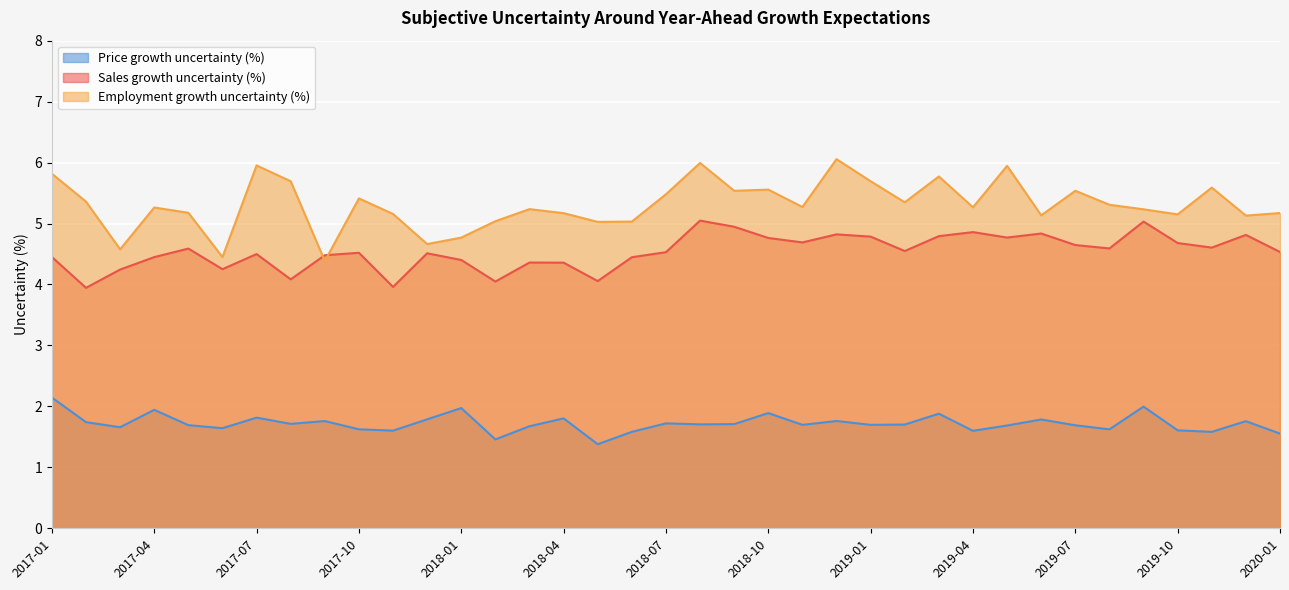

Reading left to right, transcribe all the data shown in this chart.

Sales growth uncertainty (%): 2017-01=4.5	2017-02=3.9	2017-03=4.2	2017-04=4.4	2017-05=4.6	2017-06=4.3	2017-07=4.5	2017-08=4.1	2017-09=4.5	2017-10=4.5	2017-11=4.0	2017-12=4.5	2018-01=4.4	2018-02=4.0	2018-03=4.4	2018-04=4.4	2018-05=4.1	2018-06=4.4	2018-07=4.5	2018-08=5.0	2018-09=4.9	2018-10=4.8	2018-11=4.7	2018-12=4.8	2019-01=4.8	2019-02=4.5	2019-03=4.8	2019-04=4.9	2019-05=4.8	2019-06=4.8	2019-07=4.6	2019-08=4.6	2019-09=5.0	2019-10=4.7	2019-11=4.6	2019-12=4.8	2020-01=4.5
Employment growth uncertainty (%): 2017-01=5.8	2017-02=5.4	2017-03=4.6	2017-04=5.3	2017-05=5.2	2017-06=4.5	2017-07=6.0	2017-08=5.7	2017-09=4.4	2017-10=5.4	2017-11=5.2	2017-12=4.7	2018-01=4.8	2018-02=5.0	2018-03=5.2	2018-04=5.2	2018-05=5.0	2018-06=5.0	2018-07=5.5	2018-08=6.0	2018-09=5.5	2018-10=5.6	2018-11=5.3	2018-12=6.1	2019-01=5.7	2019-02=5.3	2019-03=5.8	2019-04=5.3	2019-05=5.9	2019-06=5.1	2019-07=5.5	2019-08=5.3	2019-09=5.2	2019-10=5.2	2019-11=5.6	2019-12=5.1	2020-01=5.2
Price growth uncertainty (%): 2017-01=2.1	2017-02=1.7	2017-03=1.7	2017-04=1.9	2017-05=1.7	2017-06=1.6	2017-07=1.8	2017-08=1.7	2017-09=1.8	2017-10=1.6	2017-11=1.6	2017-12=1.8	2018-01=2.0	2018-02=1.5	2018-03=1.7	2018-04=1.8	2018-05=1.4	2018-06=1.6	2018-07=1.7	2018-08=1.7	2018-09=1.7	2018-10=1.9	2018-11=1.7	2018-12=1.8	2019-01=1.7	2019-02=1.7	2019-03=1.9	2019-04=1.6	2019-05=1.7	2019-06=1.8	2019-07=1.7	2019-08=1.6	2019-09=2.0	2019-10=1.6	2019-11=1.6	2019-12=1.8	2020-01=1.6